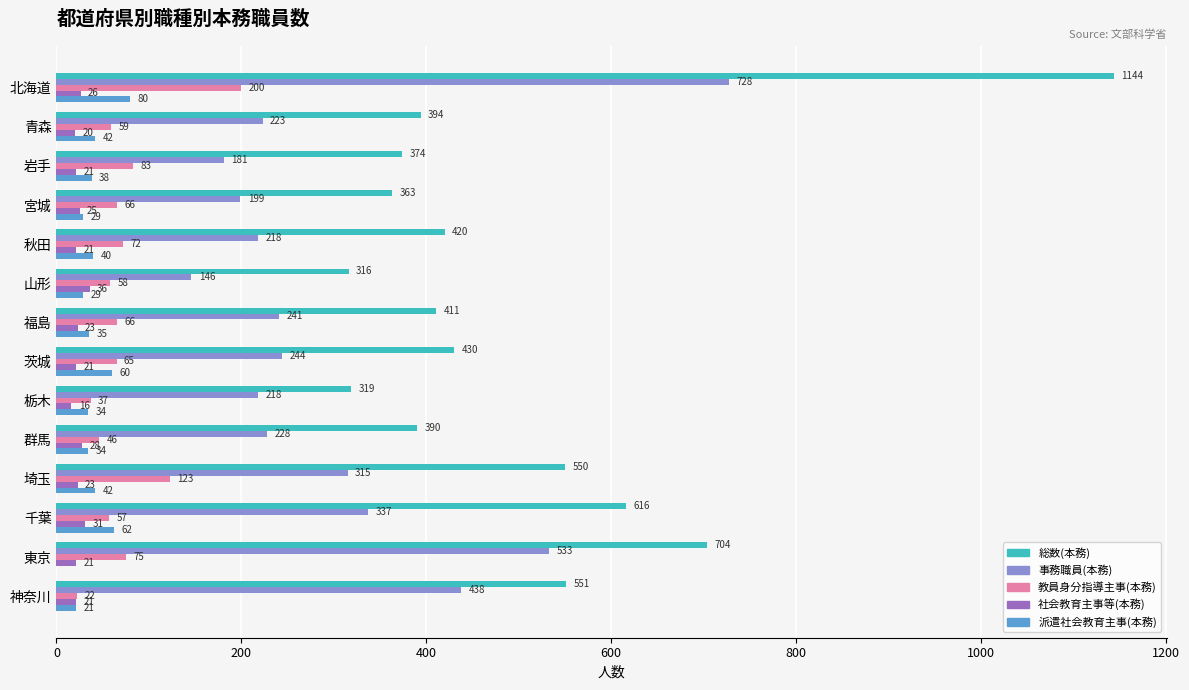

Is the value of 総数(本務) at 北海道 greater than the value of 派遣社会教育主事(本務) at 茨城?

Yes